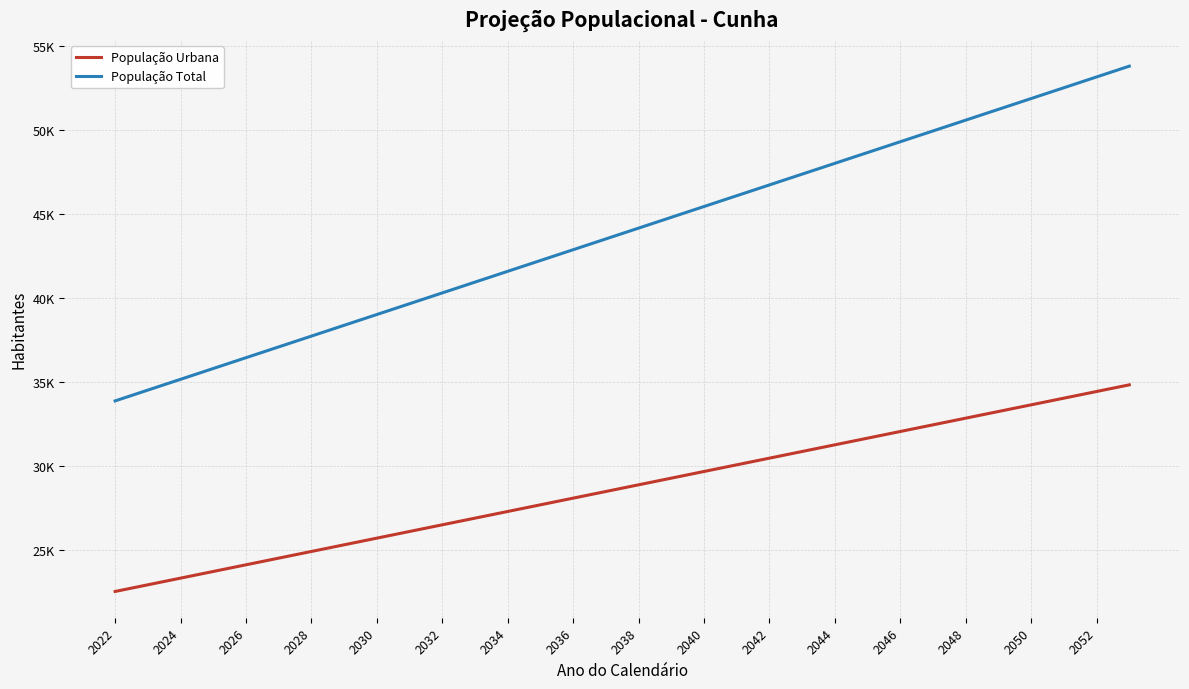

True or false: População Urbana and População Total cross at least once.

False